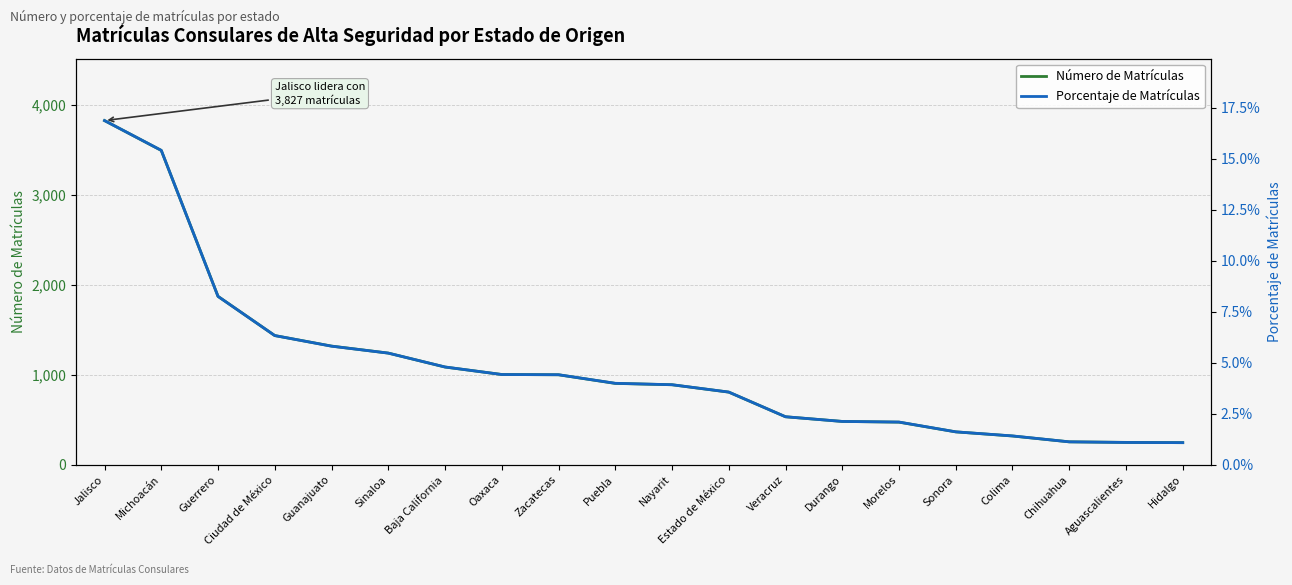

Reading left to right, what are all the values shown in this chart?

Número de Matrículas: 3827.0	3495.0	1872.0	1436.0	1319.0	1241.0	1086.0	1003.0	1000.0	904.0	889.0	807.0	533.0	481.0	473.0	365.0	319.0	254.0	248.0	245.0
Porcentaje de Matrículas: 0.2	0.2	0.1	0.1	0.1	0.1	0.0	0.0	0.0	0.0	0.0	0.0	0.0	0.0	0.0	0.0	0.0	0.0	0.0	0.0